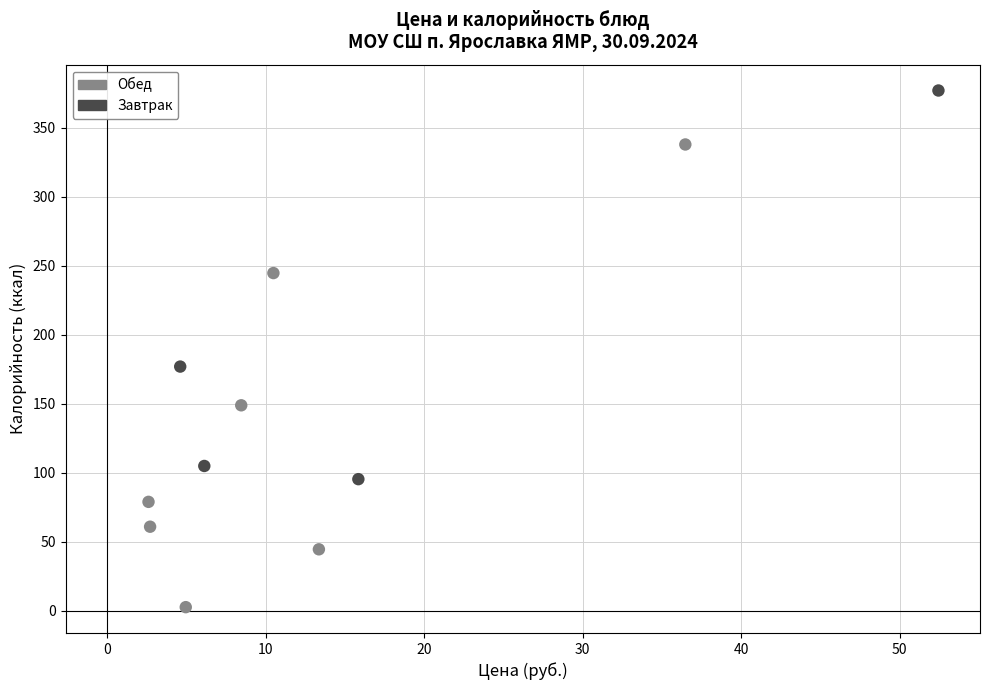

Which series reaches the minimum Y coordinate?

Обед